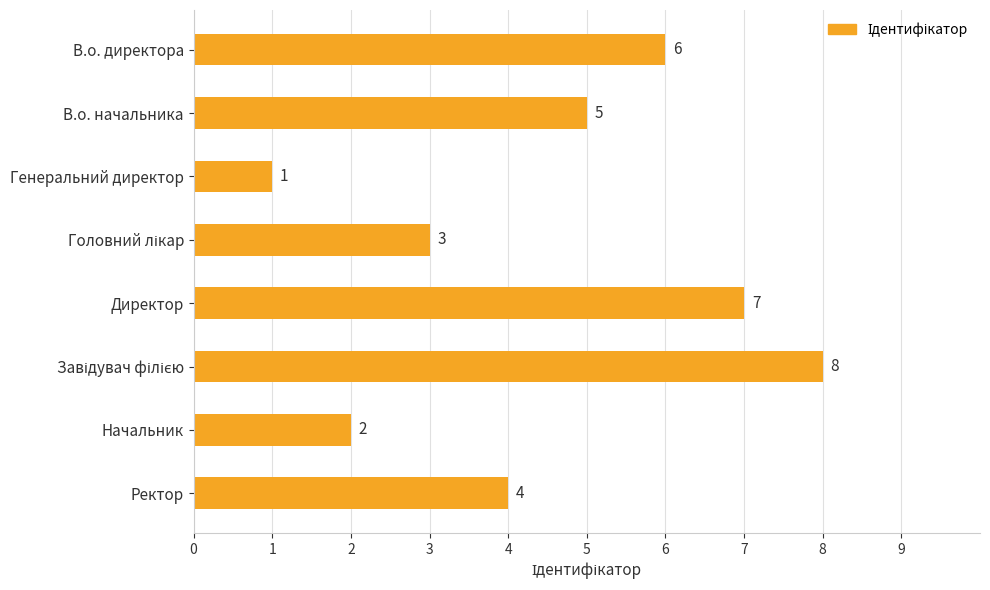

Which has a higher value, Директор or В.о. директора?

Директор